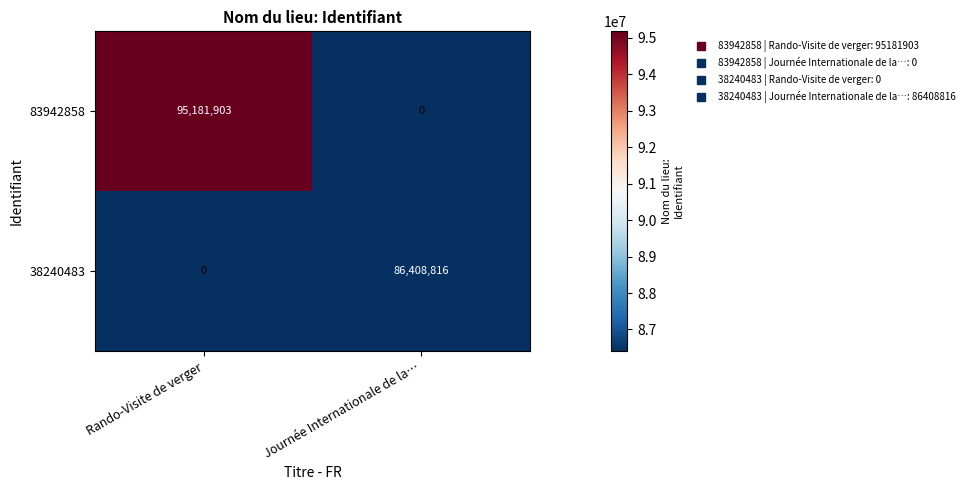

Reading right to left, list all the values displayed in this chart.

83942858: 0	95181903
38240483: 86408816	0